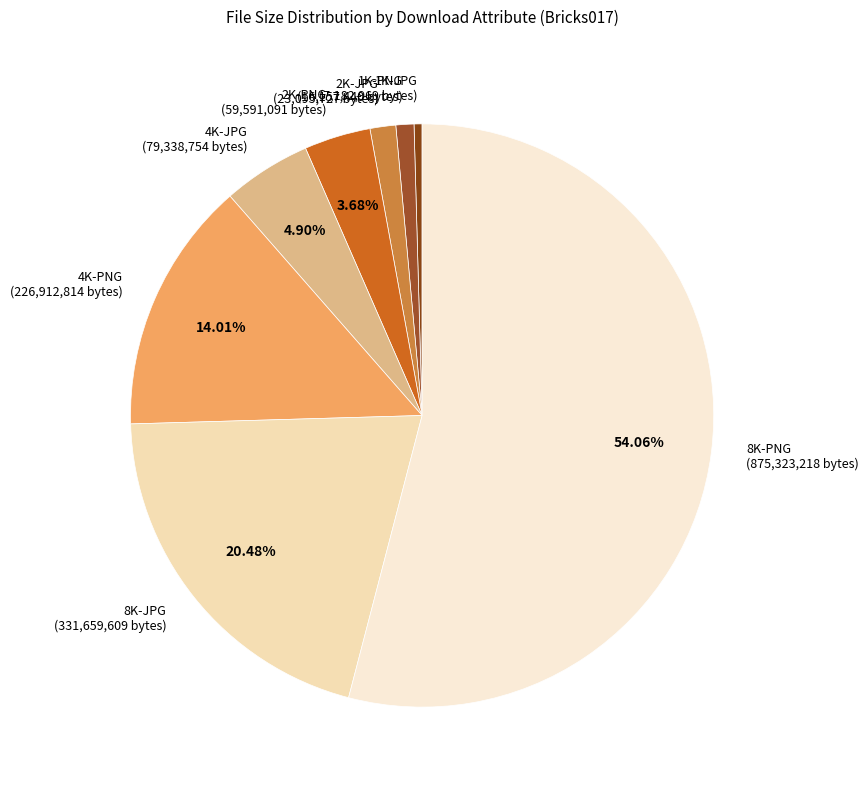

Count the number of slices in the pie.

8